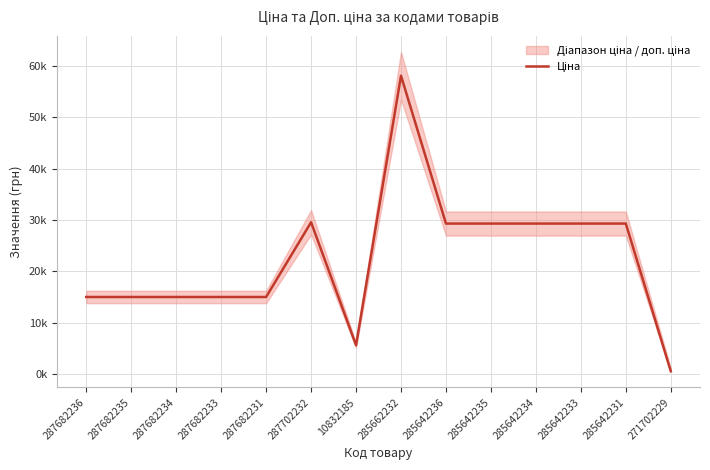

Where is the first local maximum?

287702232